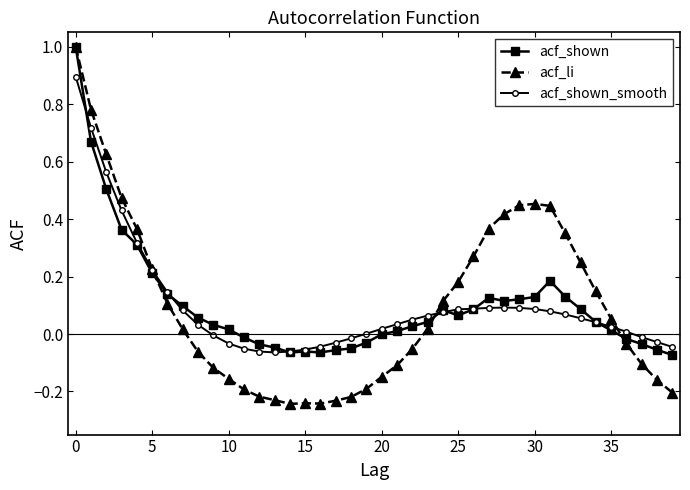

What is the maximum value shown in the chart?

1.0